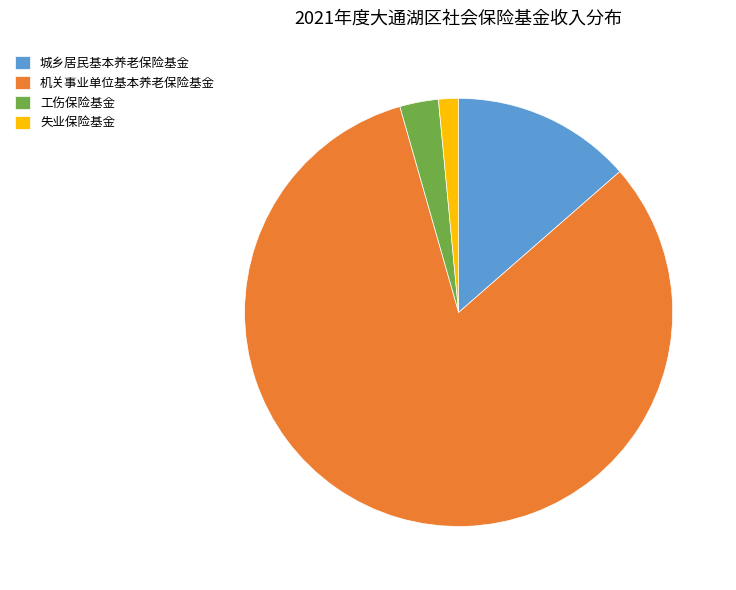

Rank the categories by value from lowest to highest.

失业保险基金, 工伤保险基金, 城乡居民基本养老保险基金, 机关事业单位基本养老保险基金